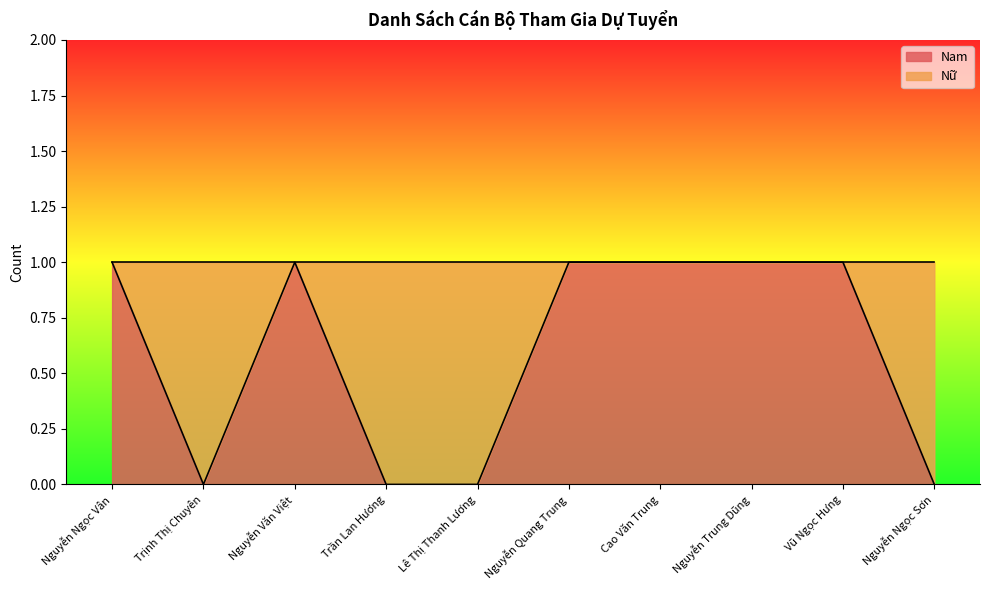

True or false: the data has more than 0 interior local peaks.

True